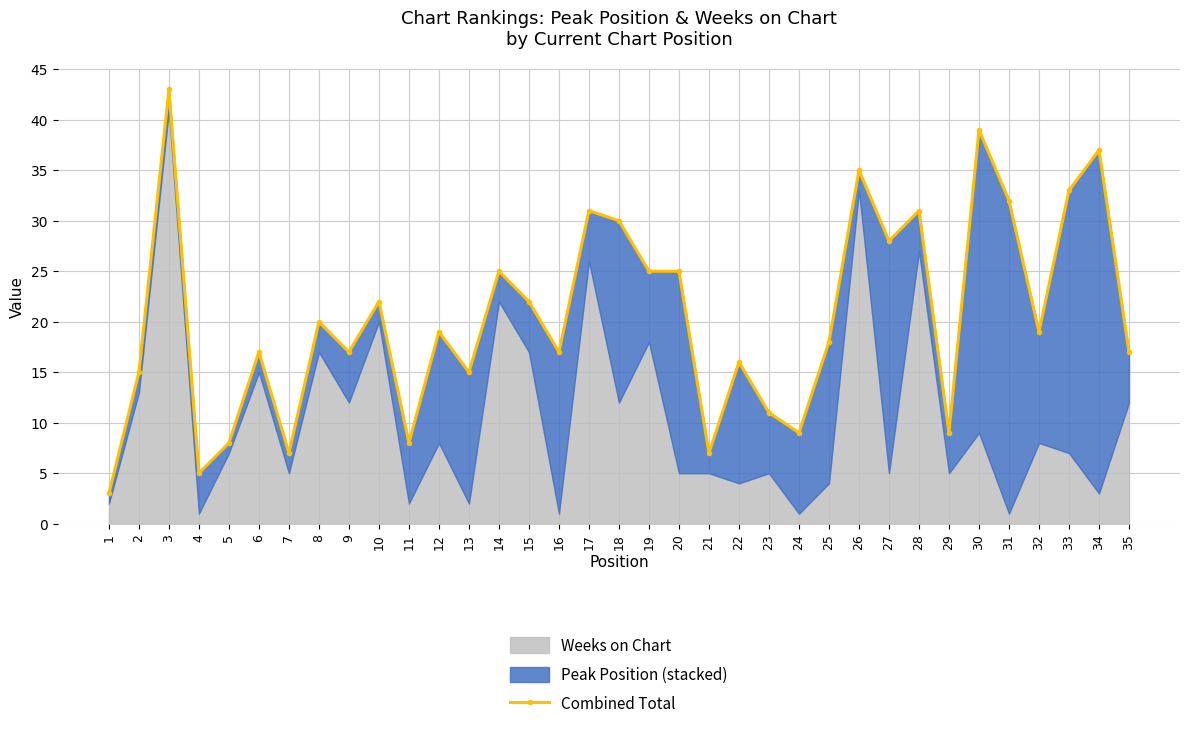

What is the difference between the maximum and minimum values?

40